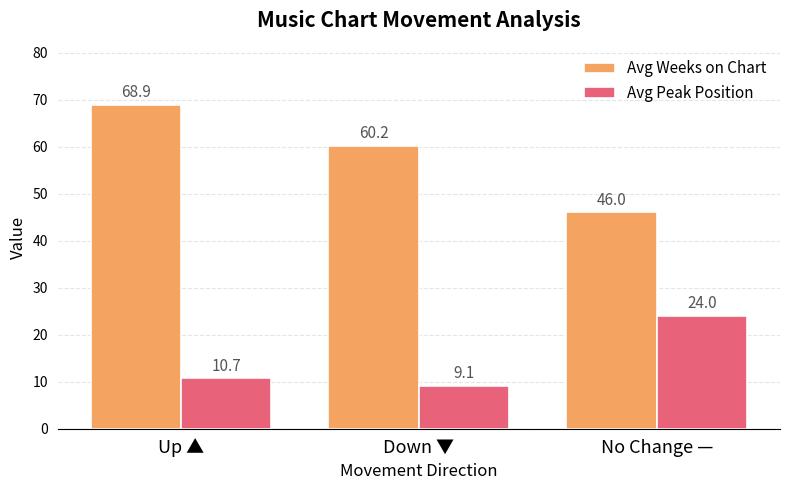

Rank the categories by Avg Peak Position value from lowest to highest.

Down ▼, Up ▲, No Change —